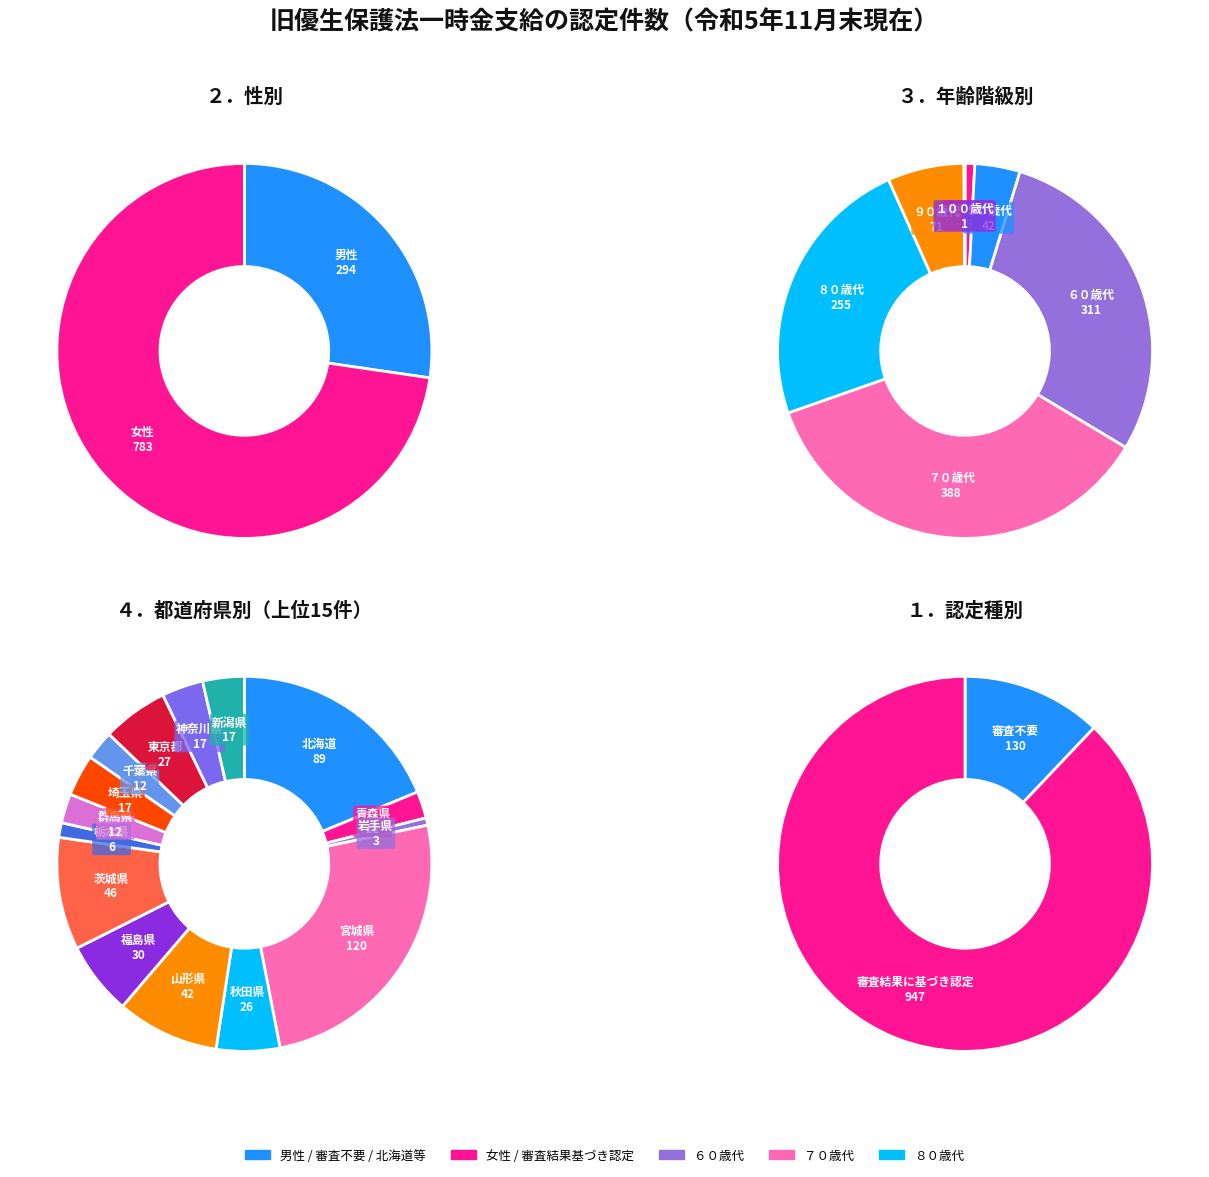

Does any single category account for the majority?

Yes